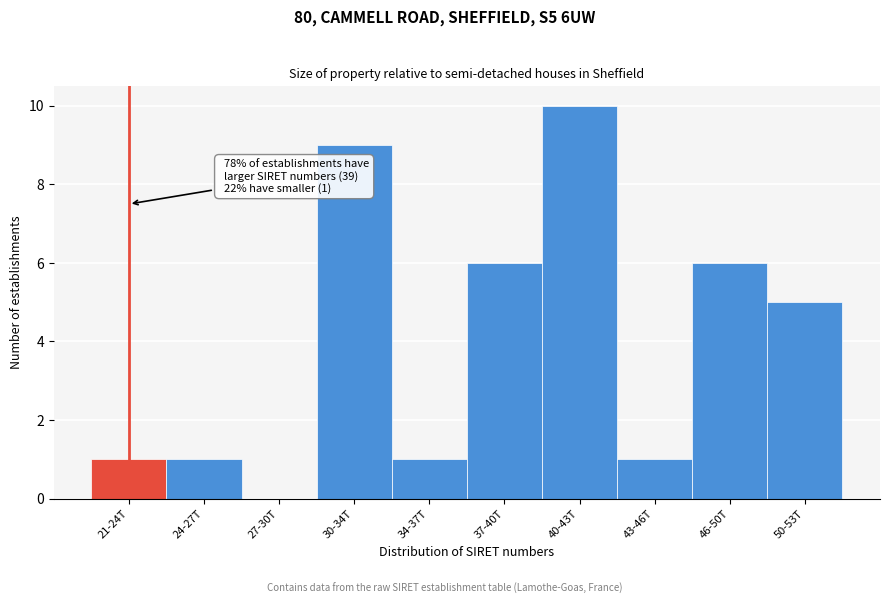

Reading right to left, extract all data points from this chart.

50-53T=5	46-50T=6	43-46T=1	40-43T=10	37-40T=6	34-37T=1	30-34T=9	27-30T=0	24-27T=1	21-24T=1